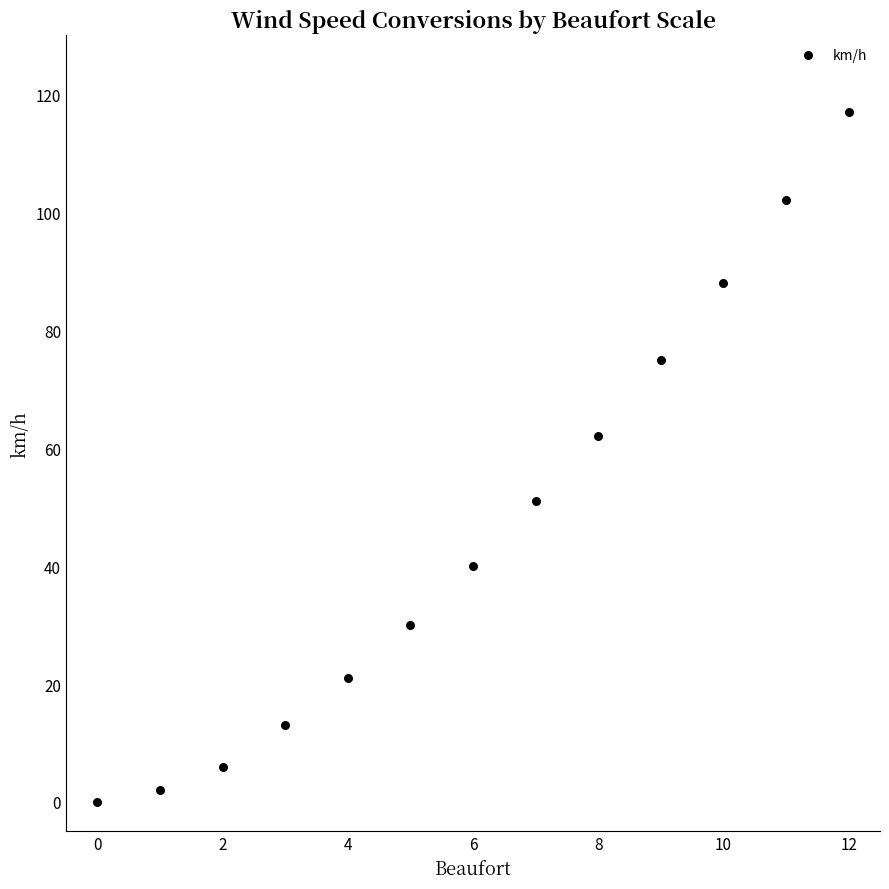

What is the range of Y values (max minus min)?

117